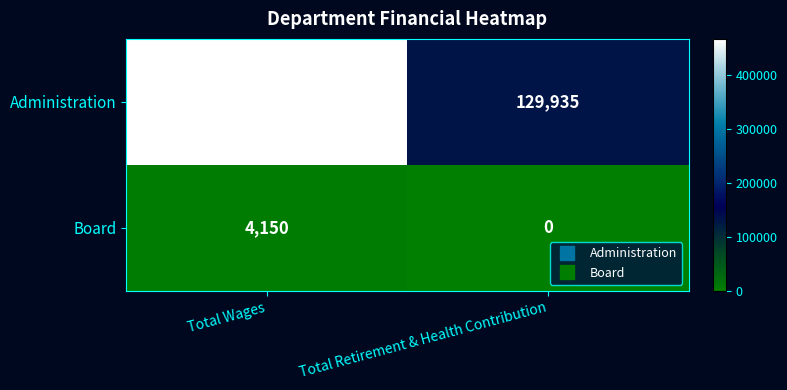

Where is Administration nearest to the value 298287?

Total Retirement & Health Contribution